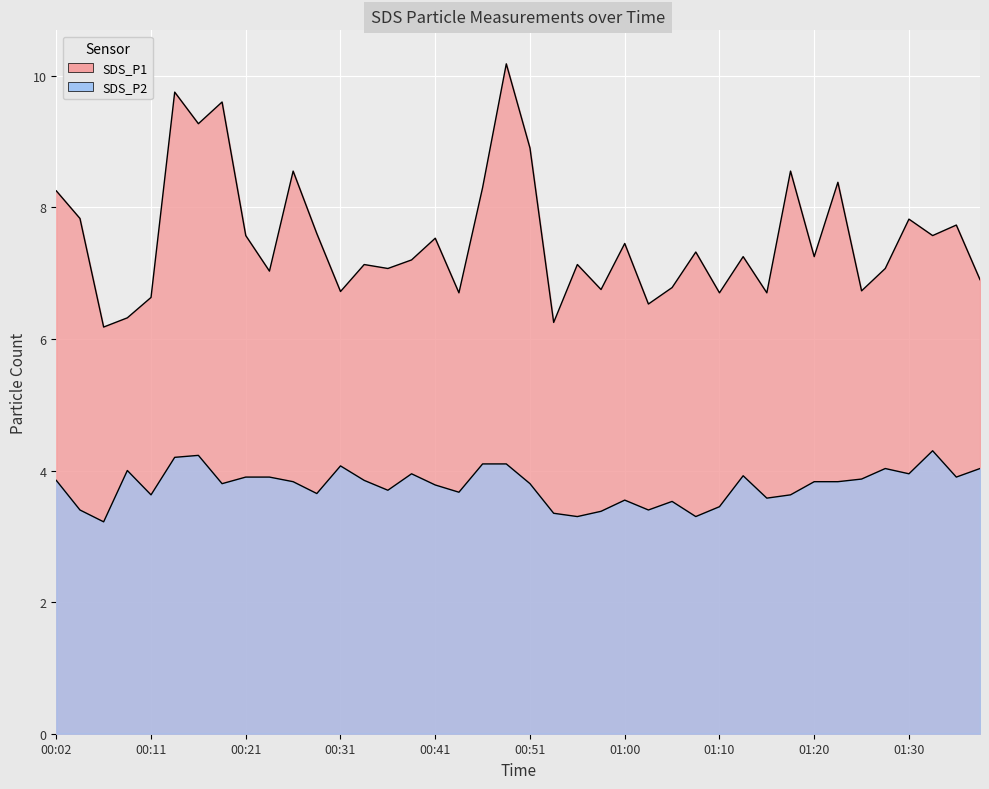

True or false: SDS_P2 and SDS_P1 cross at least once.

False